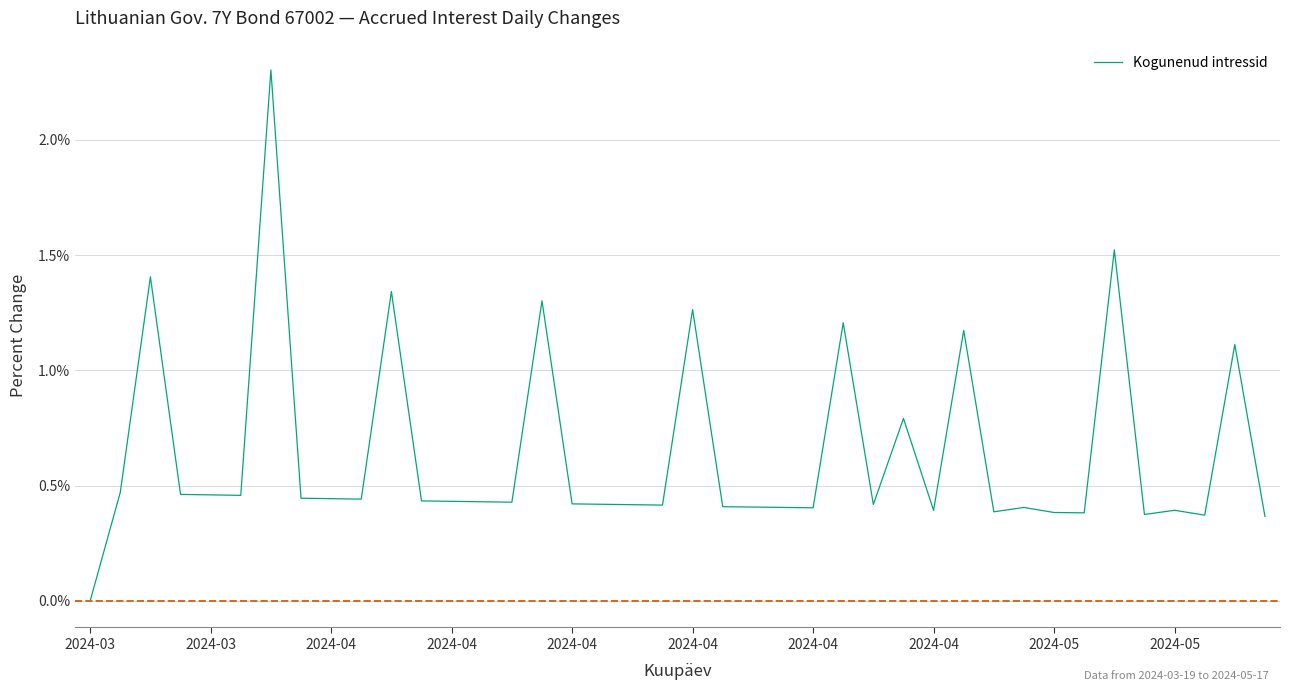

What is the greatest value displayed?

2.3